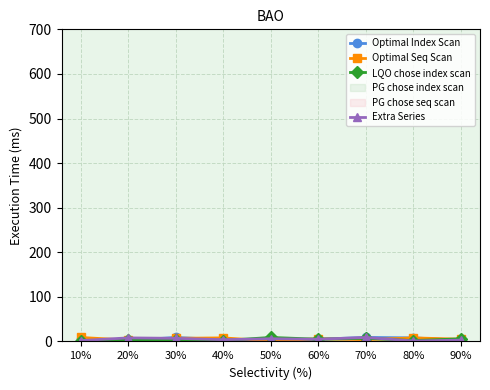

Rank the series by their average value, from lowest to highest.

LQO chose index scan, Extra Series, Optimal Index Scan, Optimal Seq Scan